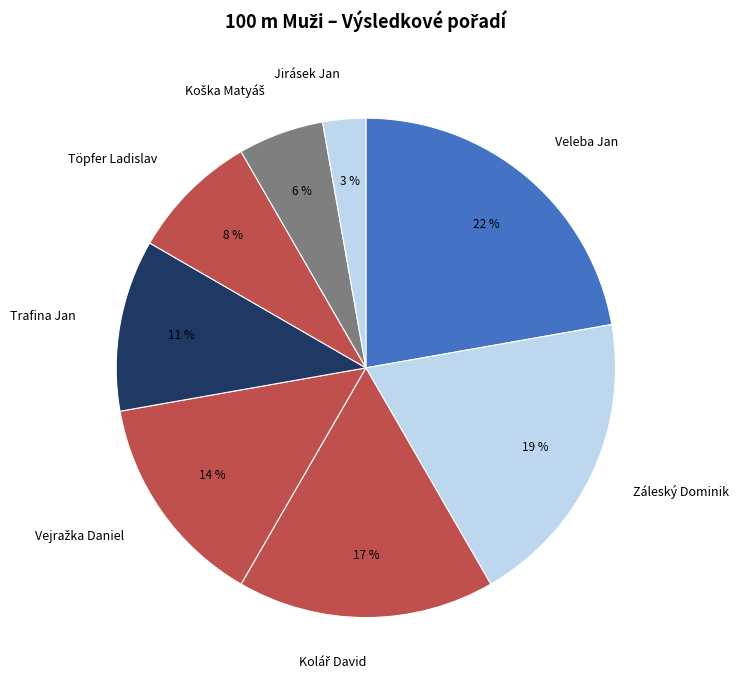

Which category has the smallest portion of the pie?

Jirásek Jan